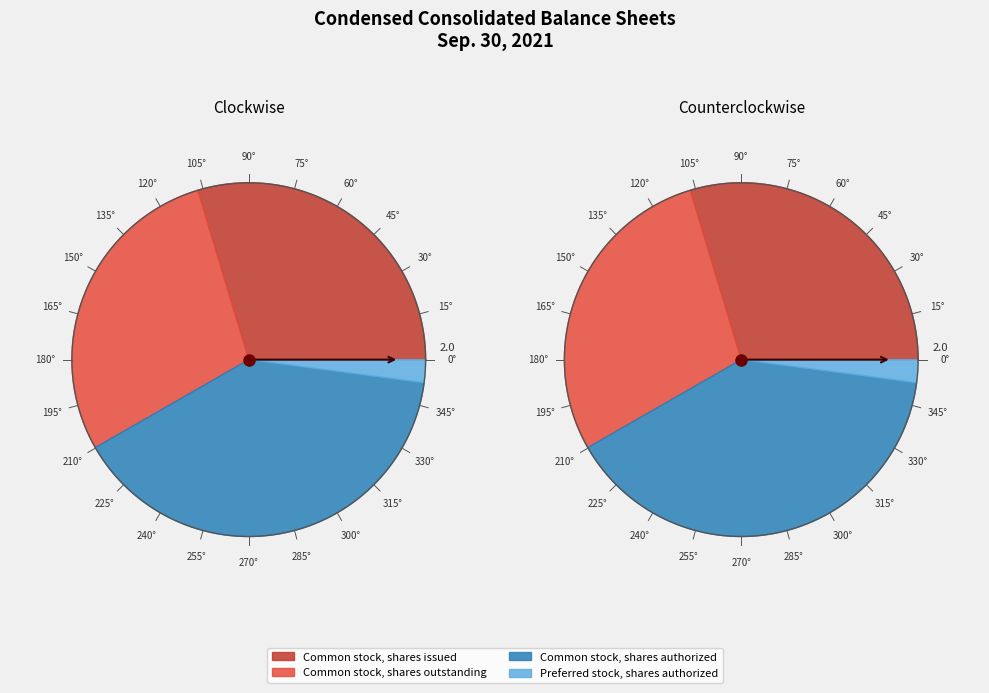

How many slices are in this pie chart?

4